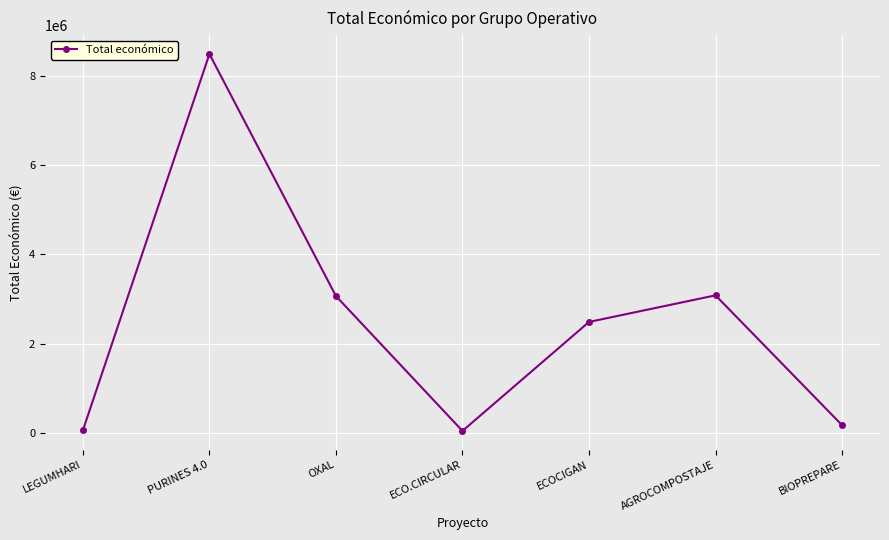

The value at ECOCIGAN is 2483714. True or false?

True